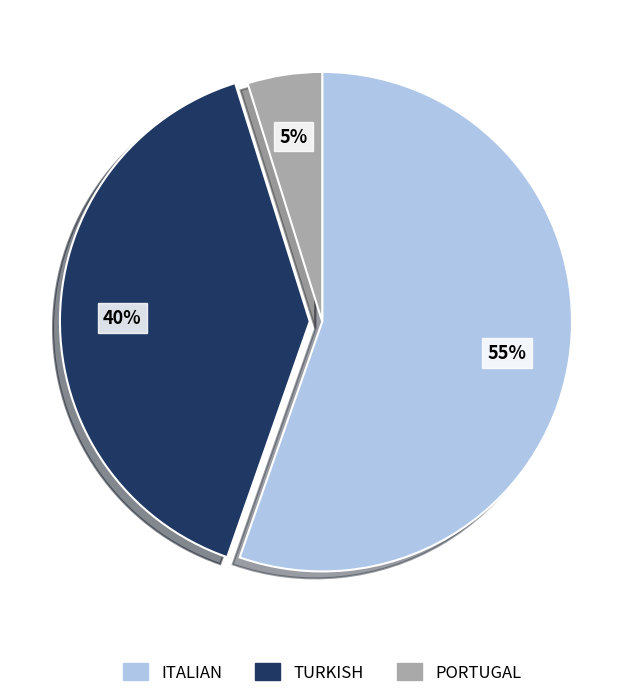

What is the largest slice in the pie chart?

ITALIAN